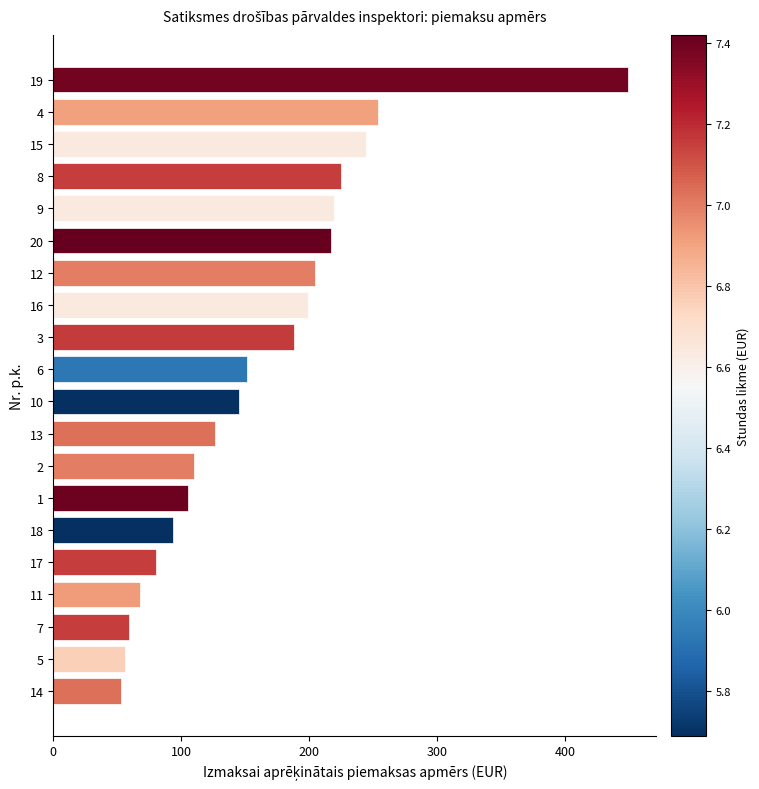

What is the difference between the maximum and second lowest values?

393.2